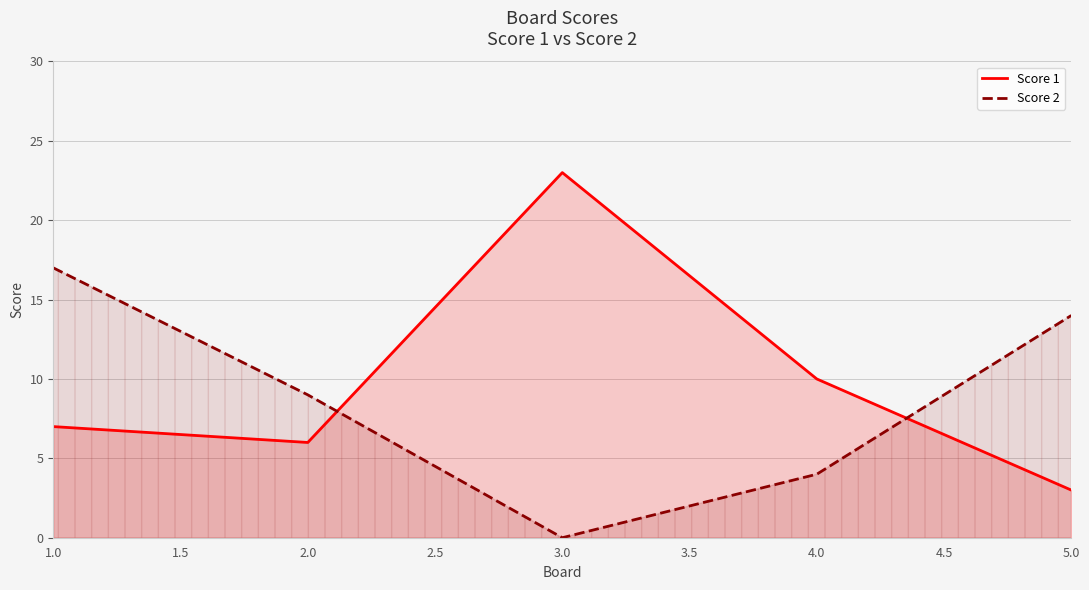

Count the number of categories in the chart.

5